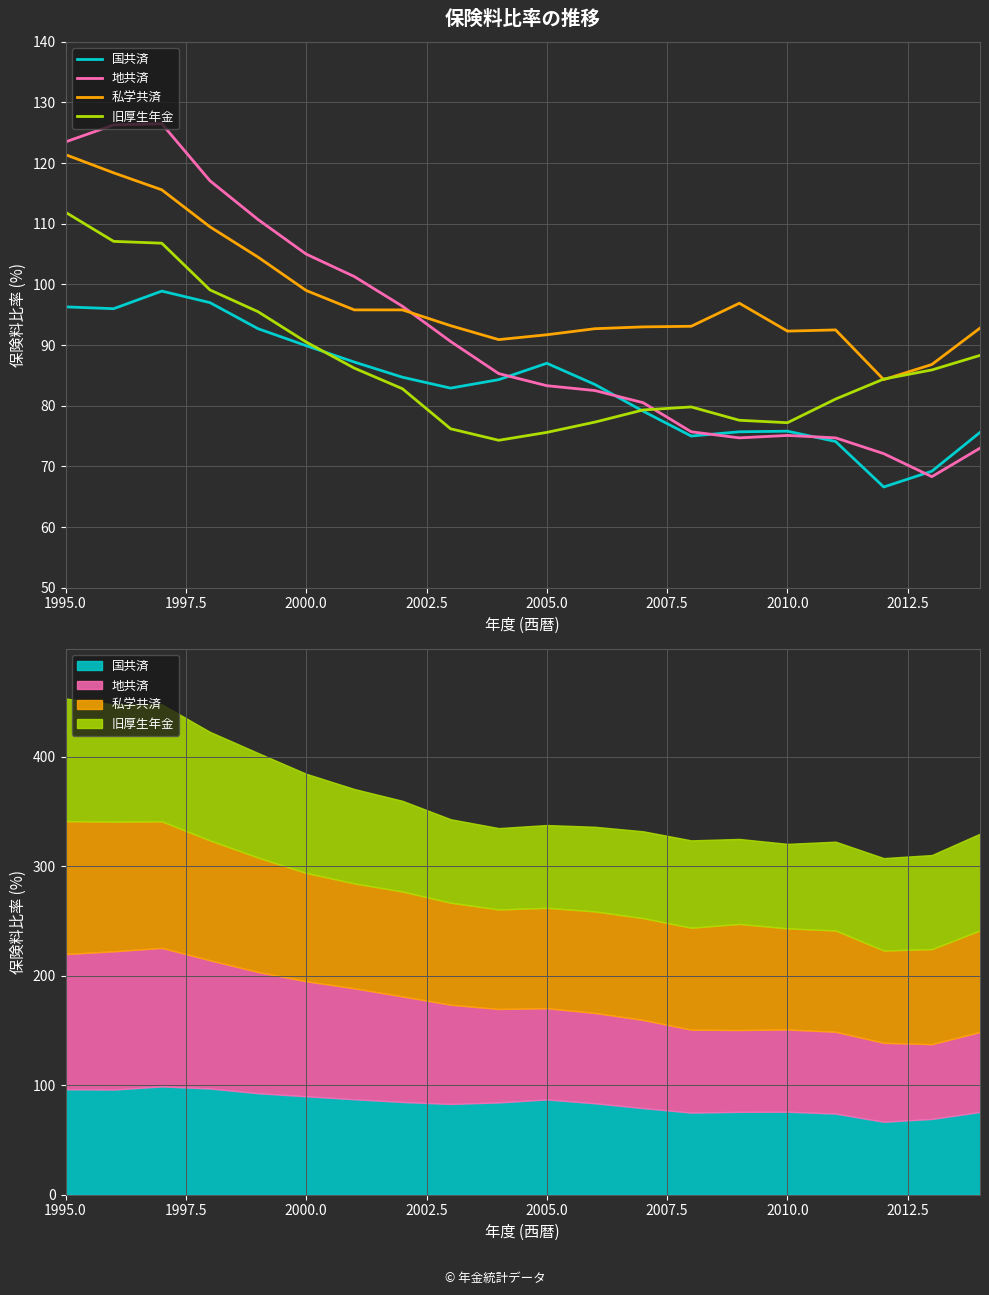

What is the average value of the 旧厚生年金 series?

86.8